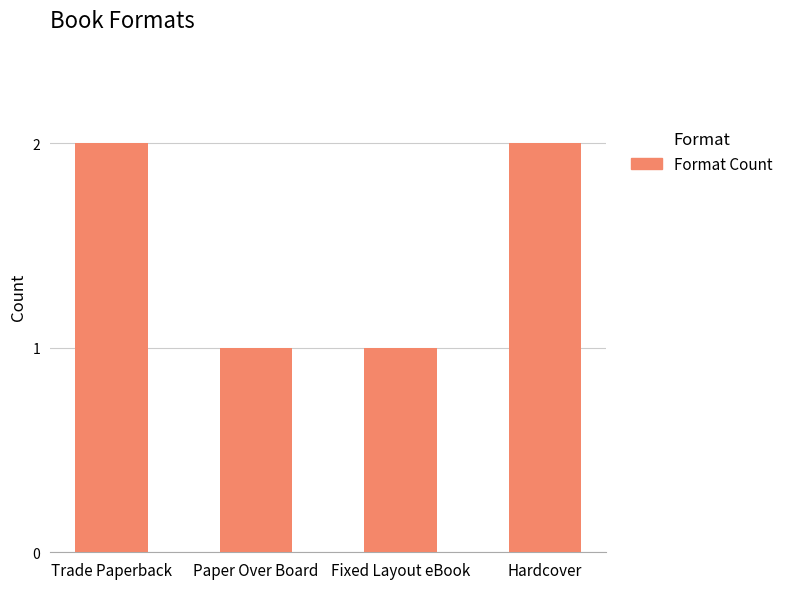

The chart shows a value of 2 at Trade Paperback. True or false?

True